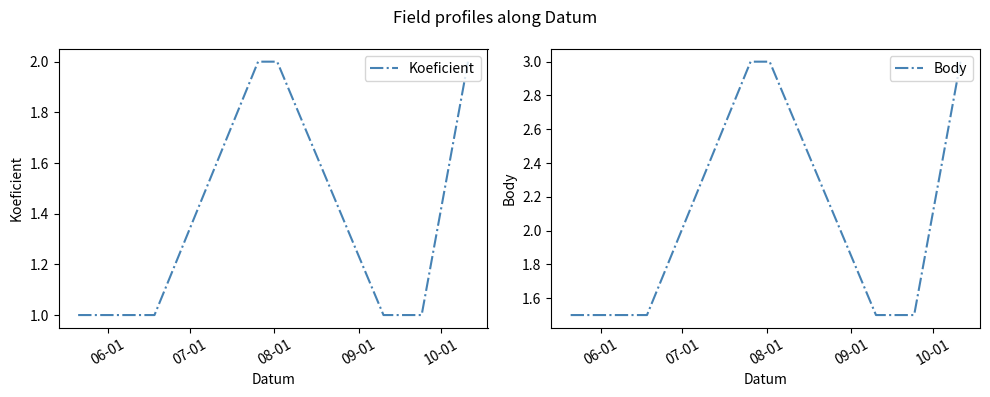

What is the highest value of the Body series?

3.0